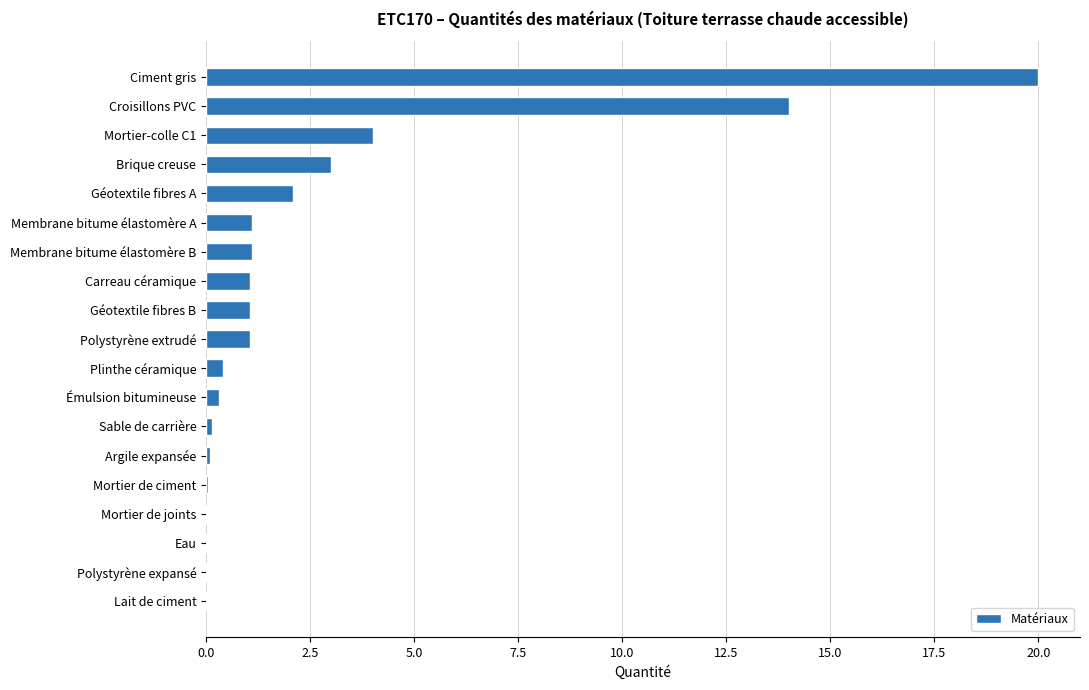

What is the sum of all values?

49.5